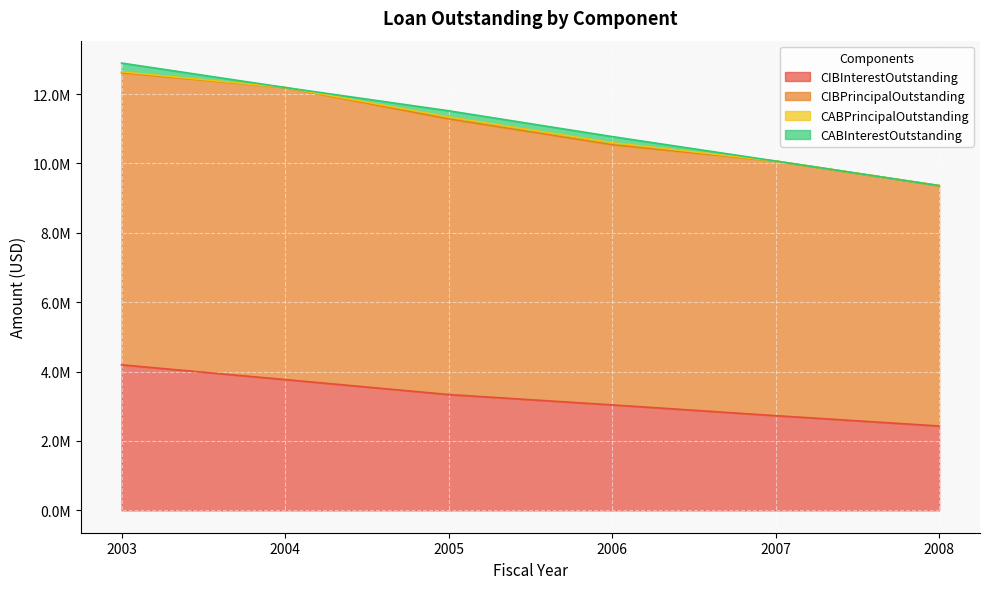

Between 2004 and 2005, which is larger?

2004